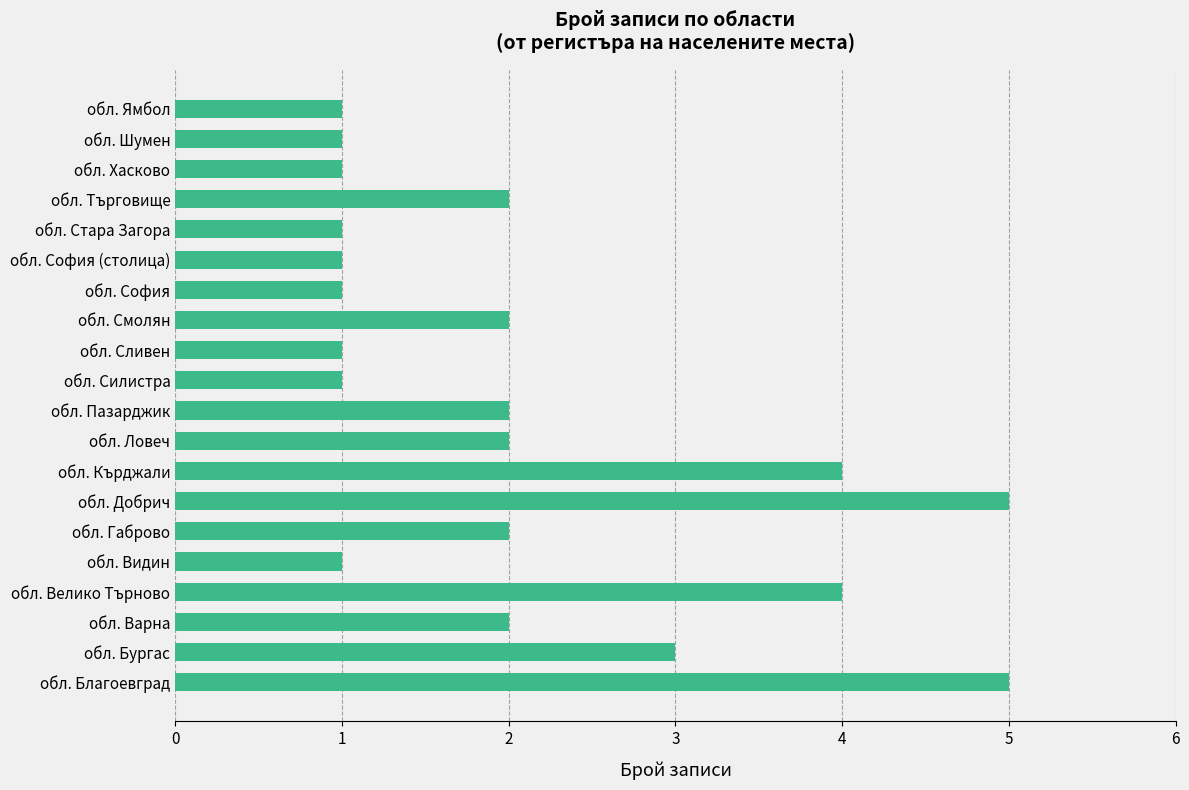

What is the difference between the maximum and second lowest values?

4